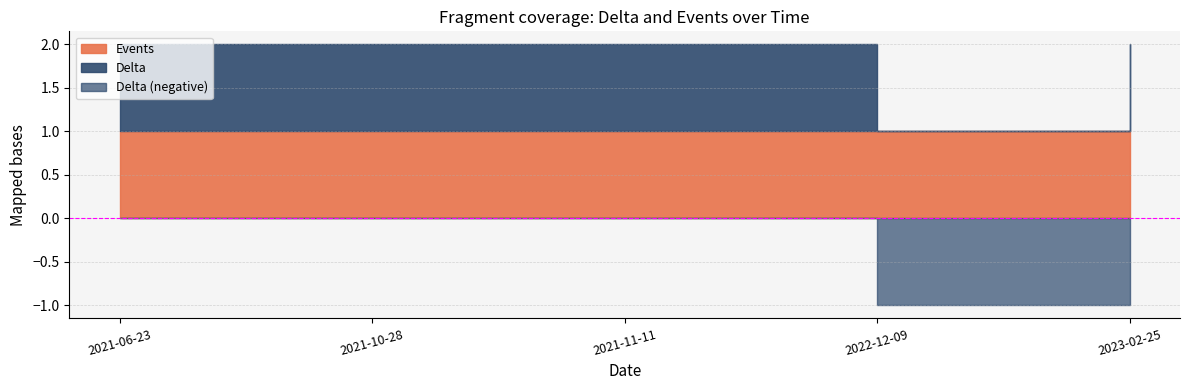

Is it true that Delta equals 1 at 2023-02-25?

True